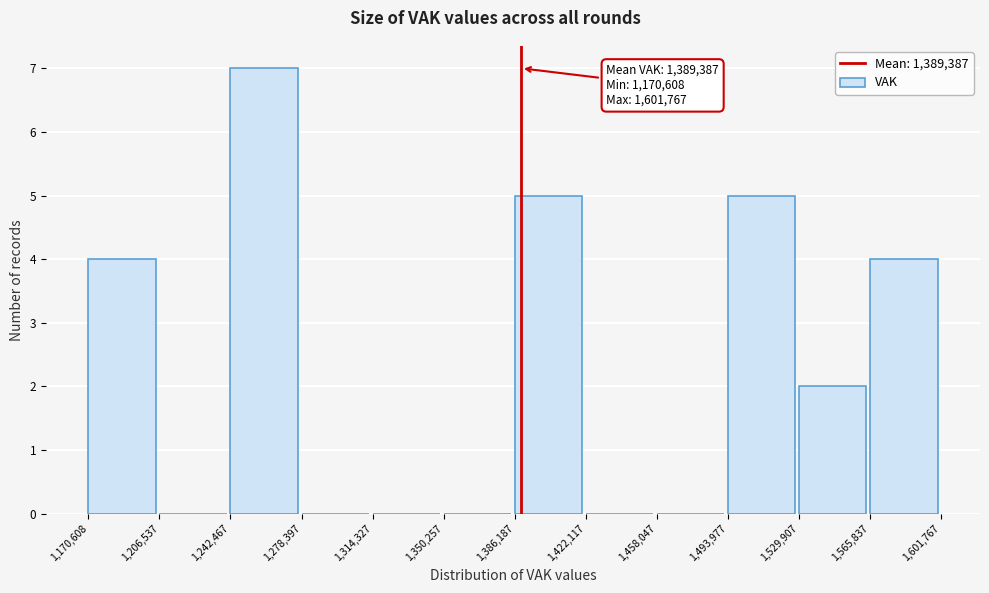

Which range on the x-axis has the tallest bar?

1,242,467 to 1,278,397